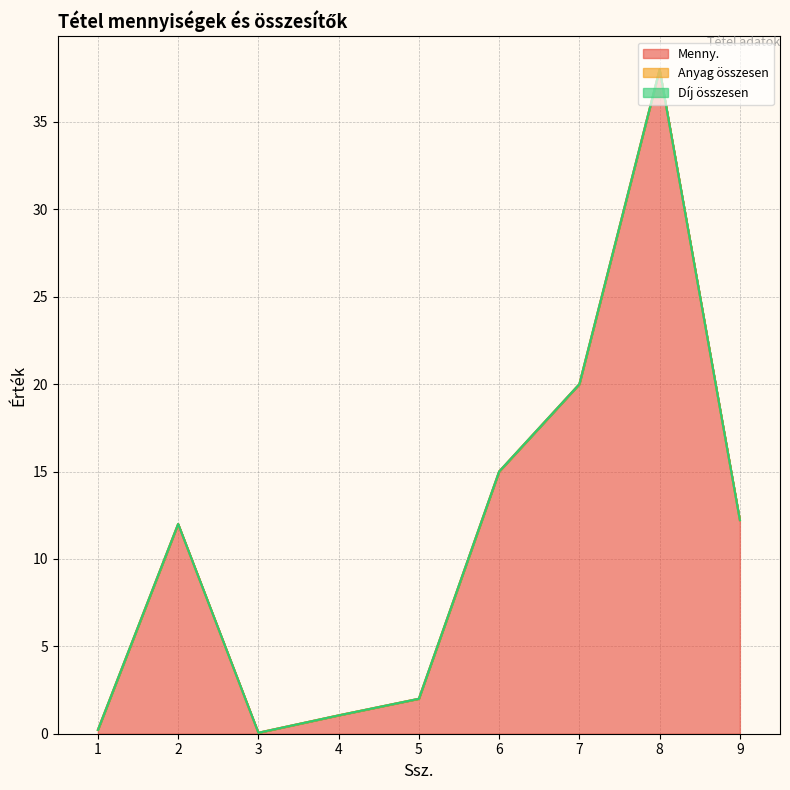

What is the approximate value of Menny. at 3?

0.1